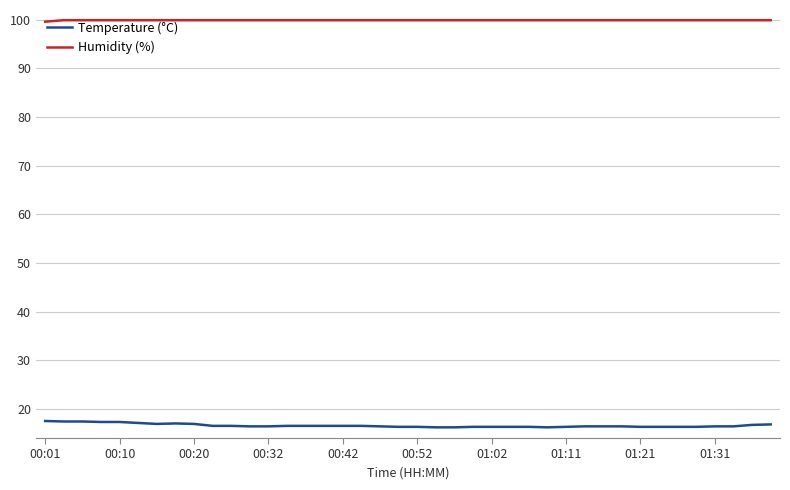

True or false: Humidity (%) and Temperature (°C) cross at least once.

False